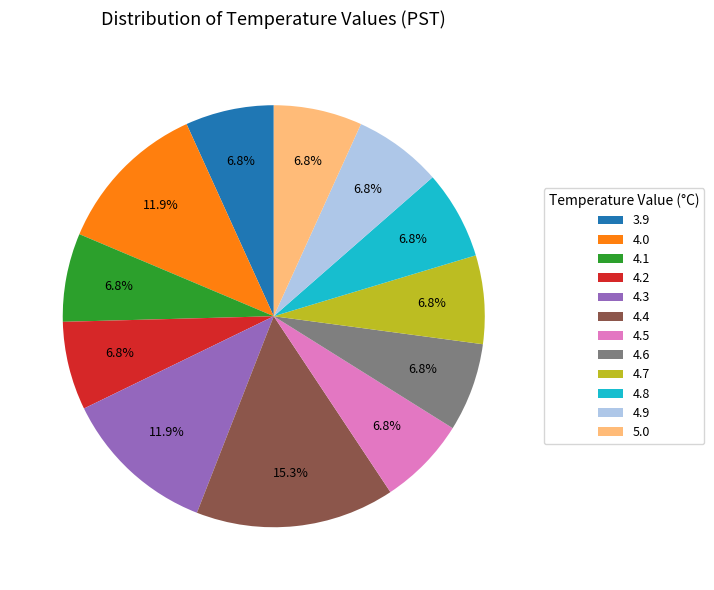

What portion of the pie excludes 4.9?

93.2%